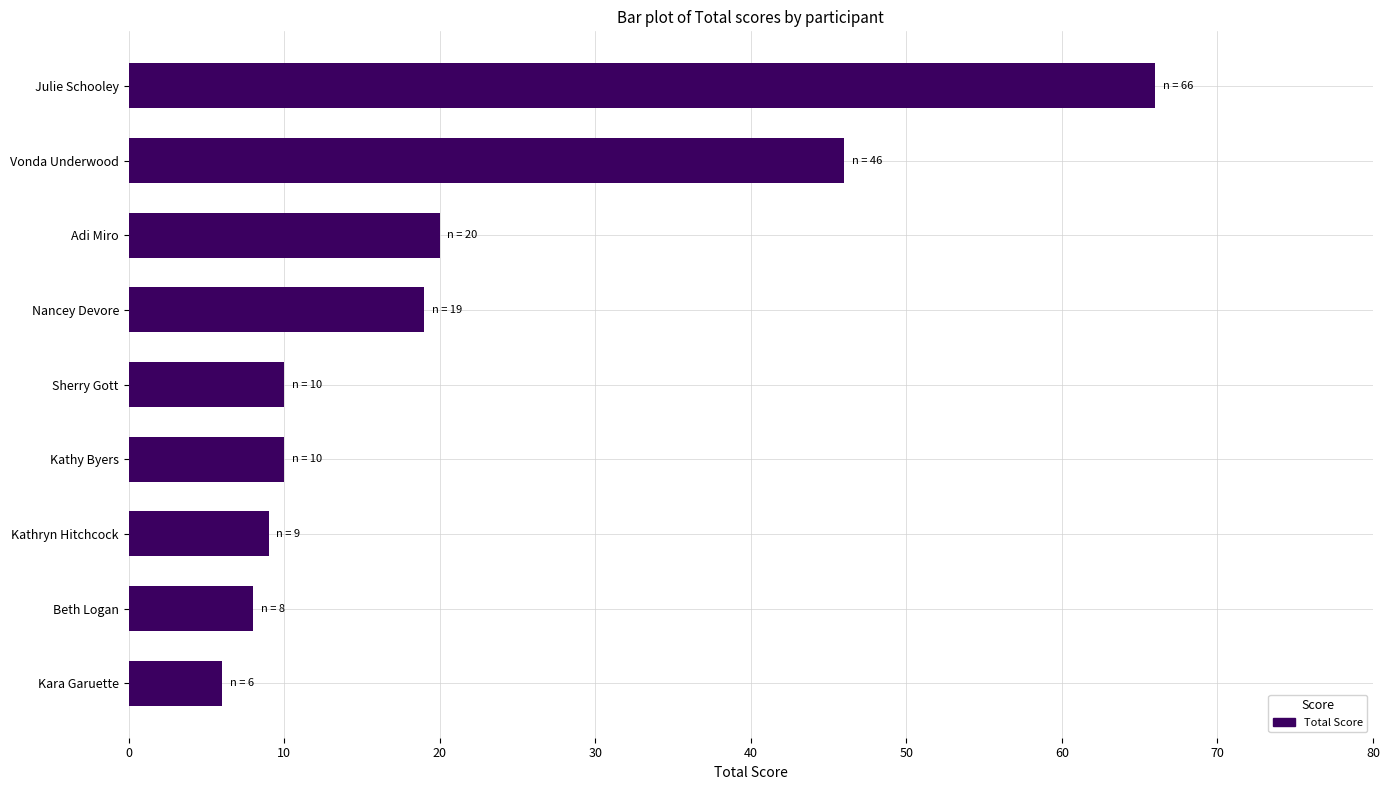

The value at Nancey Devore is 19. True or false?

True